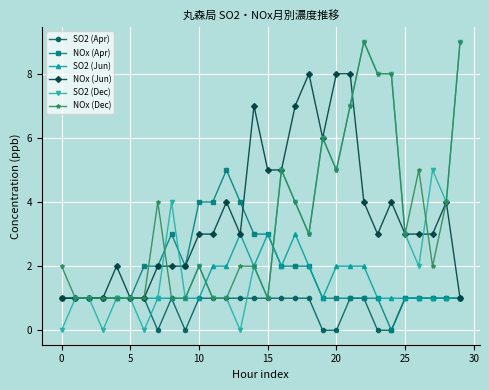

What is the maximum value shown in the chart?

9